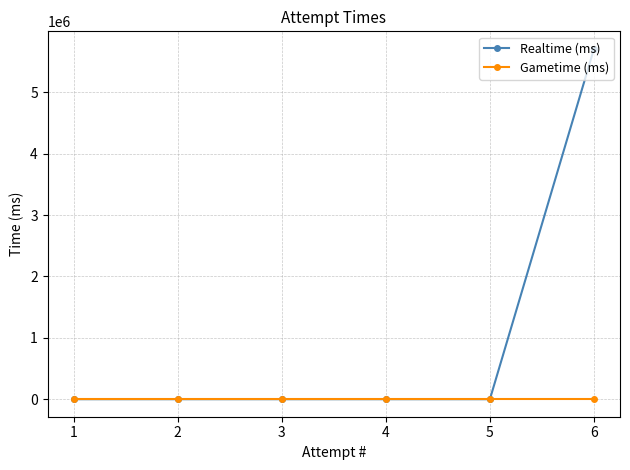

Reading left to right, list all the values displayed in this chart.

Realtime (ms): 1=0	2=0	3=0	4=0	5=0	6=5707466
Gametime (ms): 1=0	2=0	3=0	4=0	5=0	6=0